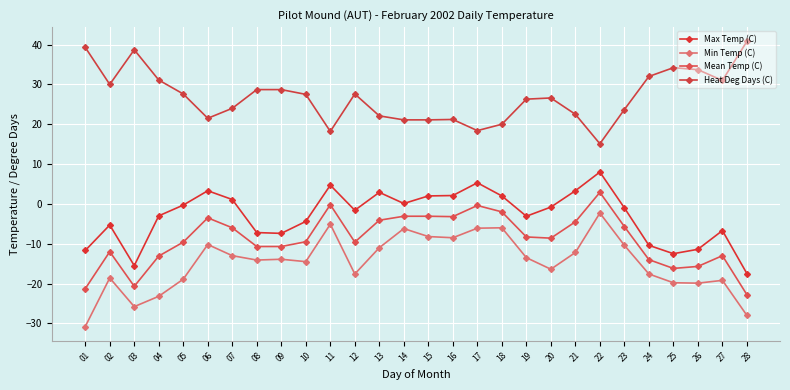

Reading left to right, extract all data points from this chart.

Max Temp (C): -11.7	-5.3	-15.5	-3.0	-0.3	3.3	1.1	-7.2	-7.4	-4.4	4.7	-1.6	2.9	0.1	2.0	2.1	5.3	2.0	-3.1	-0.8	3.3	8.0	-1.0	-10.4	-12.5	-11.4	-6.7	-17.5
Min Temp (C): -30.8	-18.6	-25.8	-23.2	-18.9	-10.2	-13.0	-14.1	-13.9	-14.5	-5.1	-17.6	-11.0	-6.2	-8.2	-8.5	-6.1	-6.0	-13.5	-16.4	-12.2	-2.3	-10.4	-17.6	-19.8	-19.9	-19.2	-28.0
Mean Temp (C): -21.3	-12.0	-20.7	-13.1	-9.6	-3.5	-6.0	-10.7	-10.7	-9.5	-0.2	-9.6	-4.1	-3.1	-3.1	-3.2	-0.4	-2.0	-8.3	-8.6	-4.5	2.9	-5.7	-14.0	-16.2	-15.7	-13.0	-22.8
Heat Deg Days (C): 39.3	30.0	38.7	31.1	27.6	21.5	24.0	28.7	28.7	27.5	18.2	27.6	22.1	21.1	21.1	21.2	18.4	20.0	26.3	26.6	22.5	15.1	23.7	32.0	34.2	33.7	31.0	40.8